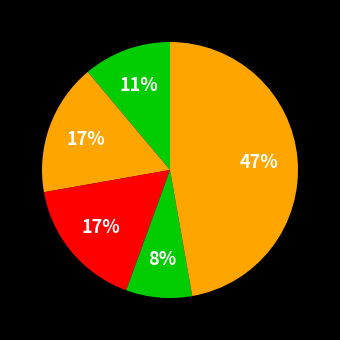

Which category has the biggest portion of the pie?

Проектная